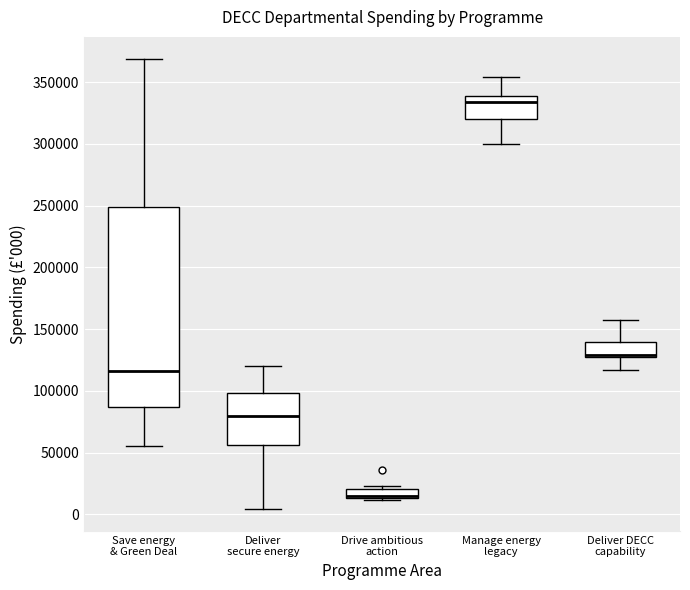

Where does the upper whisker of the box for Manage energy legacy end on the y-axis? The values are not printed on the chart, so give them approximately, as read against the axis.

355000